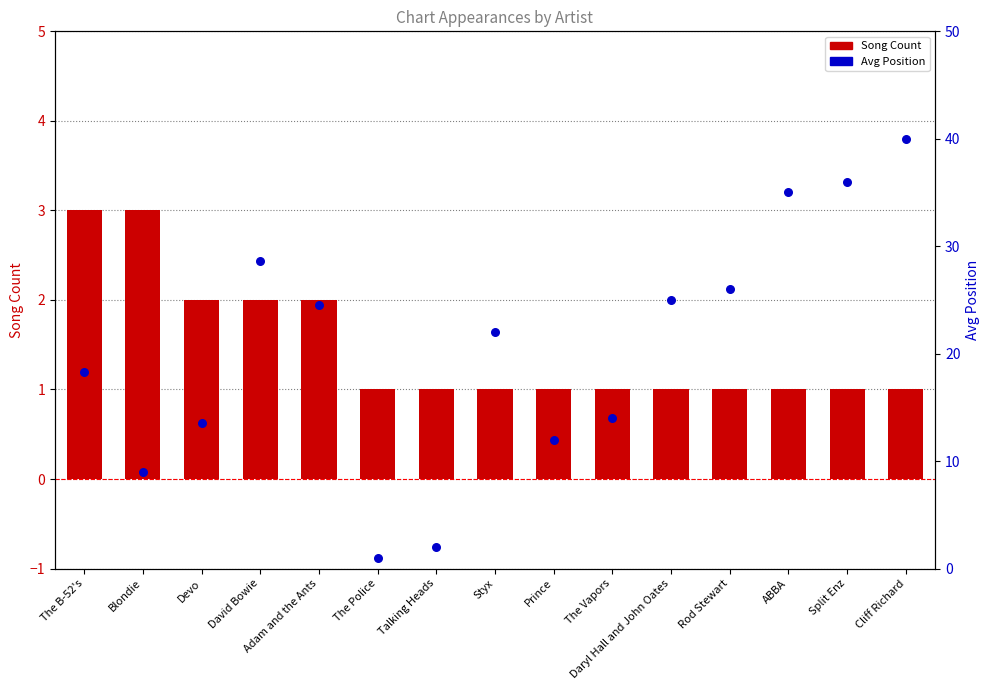

At which category is the sum across all series the highest?

Cliff Richard